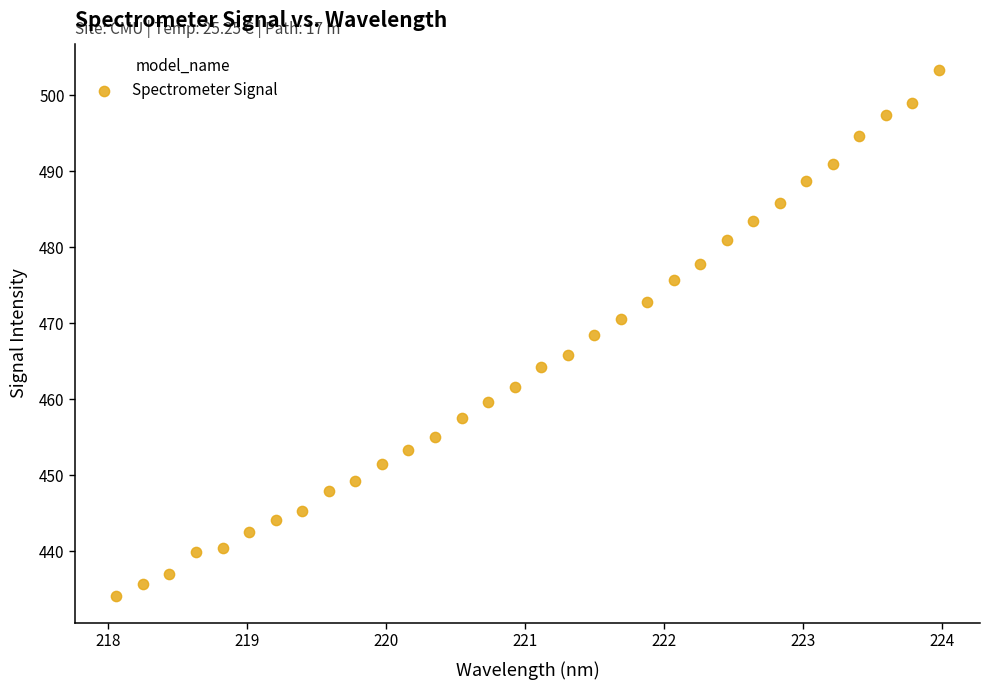

What is the range of X values (max minus min)?

5.9